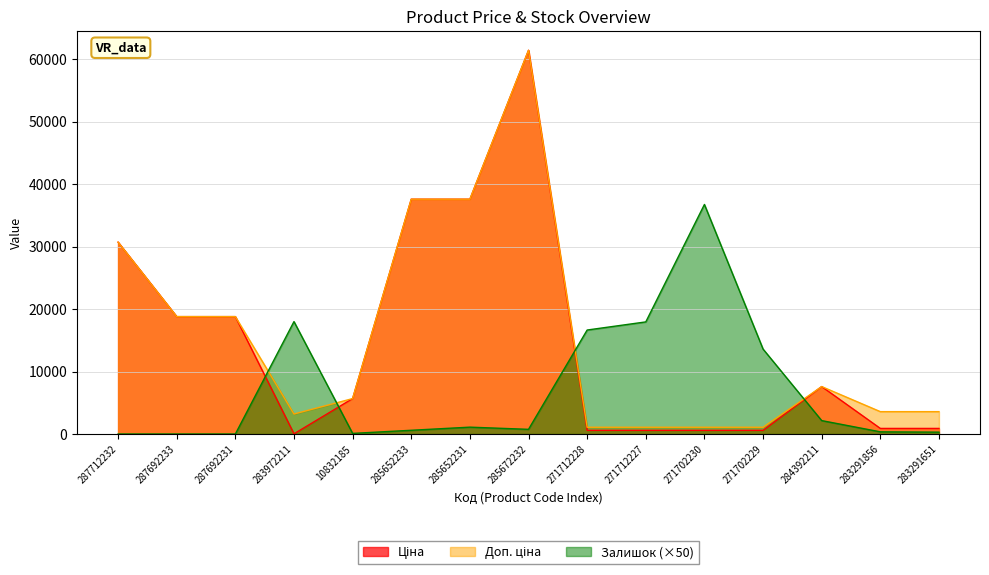

Does the chart have visible grid lines?

Yes